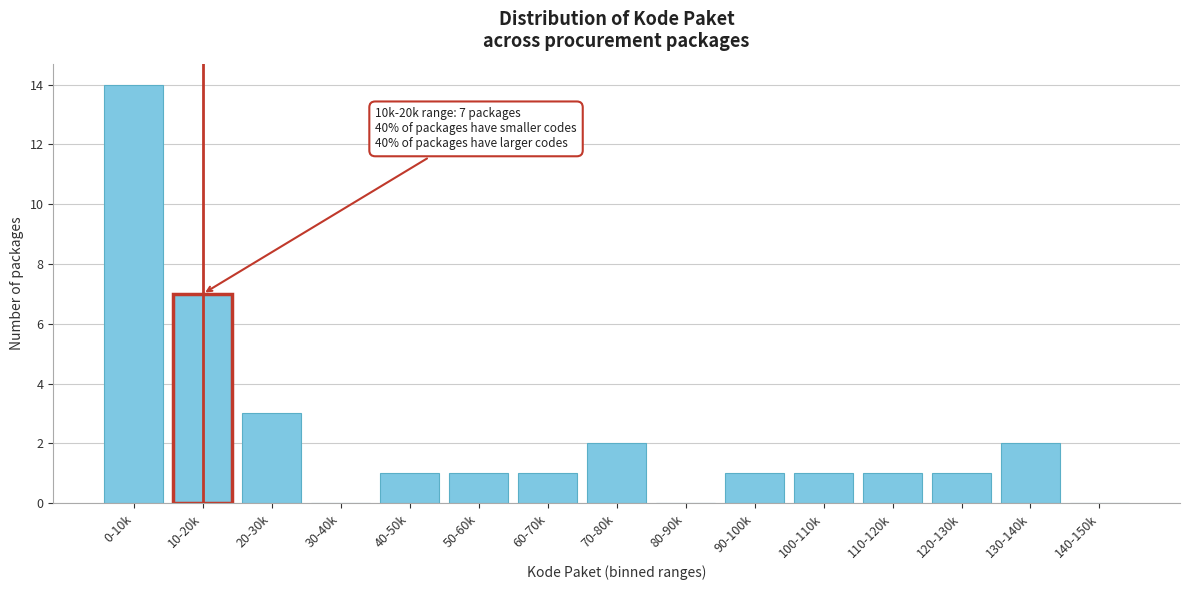

Reading right to left, what are all the values shown in this chart?

140-150k=0	130-140k=2	120-130k=1	110-120k=1	100-110k=1	90-100k=1	80-90k=0	70-80k=2	60-70k=1	50-60k=1	40-50k=1	30-40k=0	20-30k=3	10-20k=7	0-10k=14